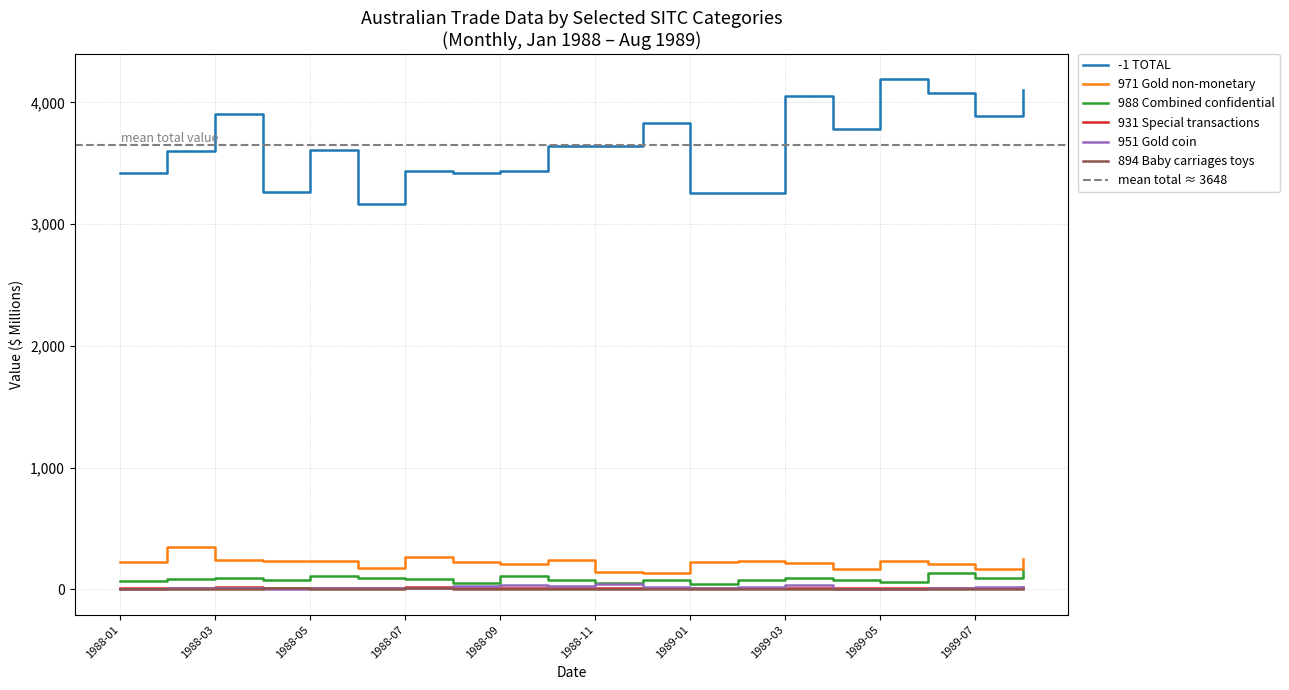

The 971 Gold non-monetary series shows 364 at 1991-01. True or false?

False